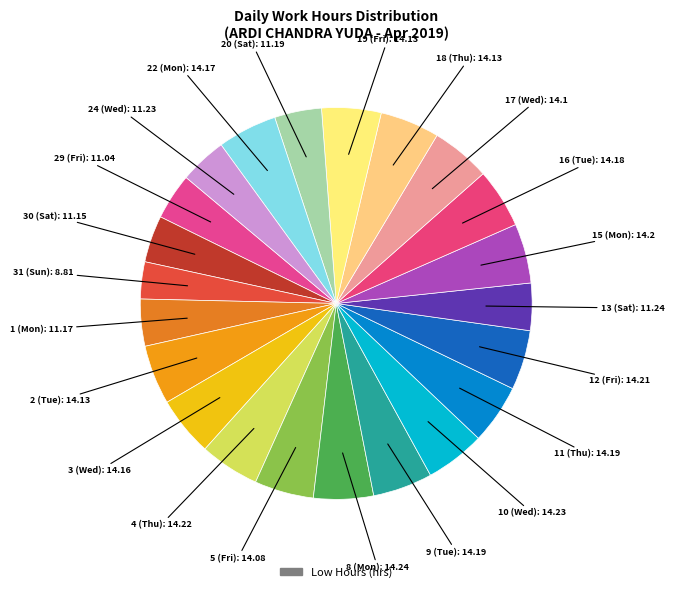

Count the number of slices in the pie.

22